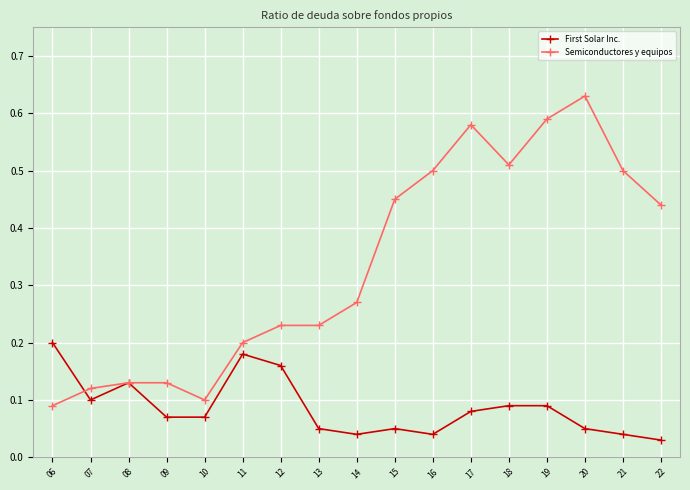

Which category has the highest value across all series?

20